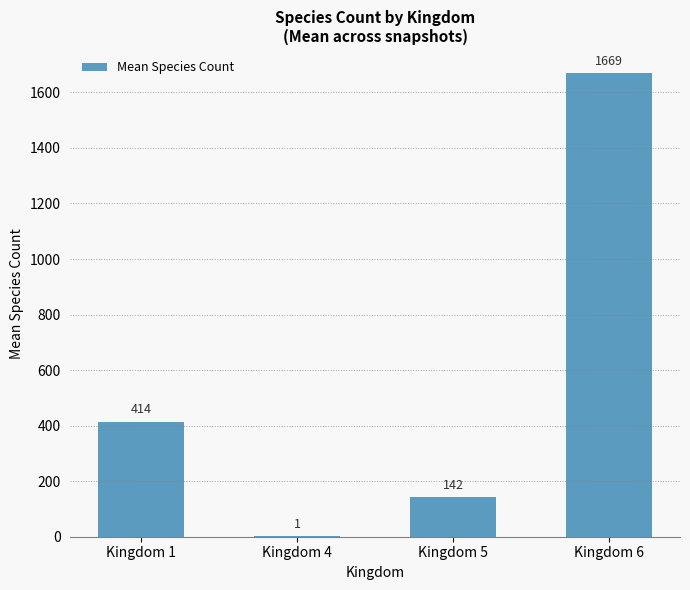

Are the bars horizontal?

No